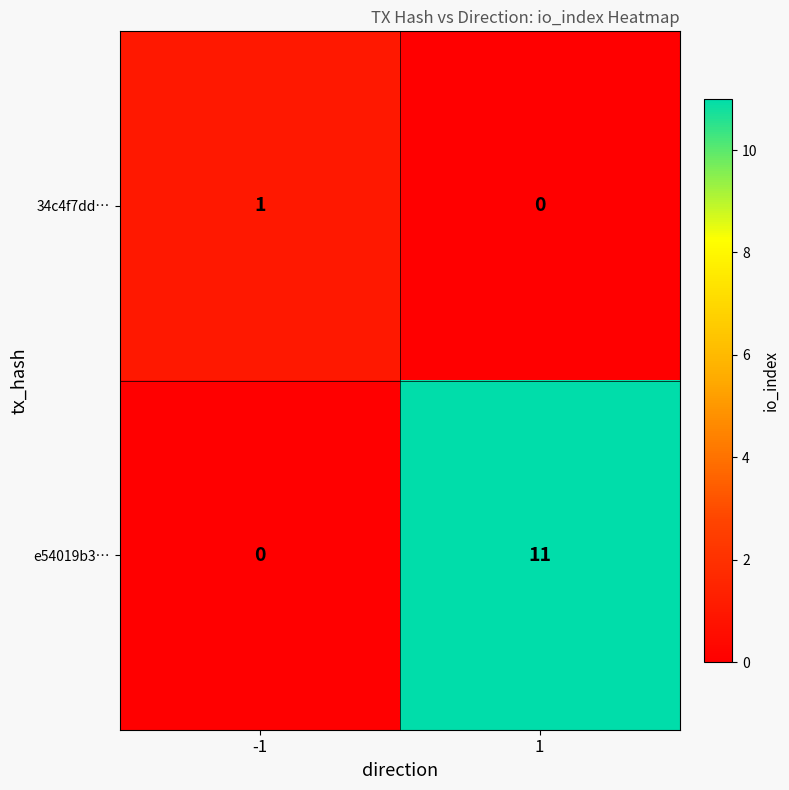

Reading left to right, what are all the values shown in this chart?

34c4f7dd…: -1=1	1=0
e54019b3…: -1=0	1=11